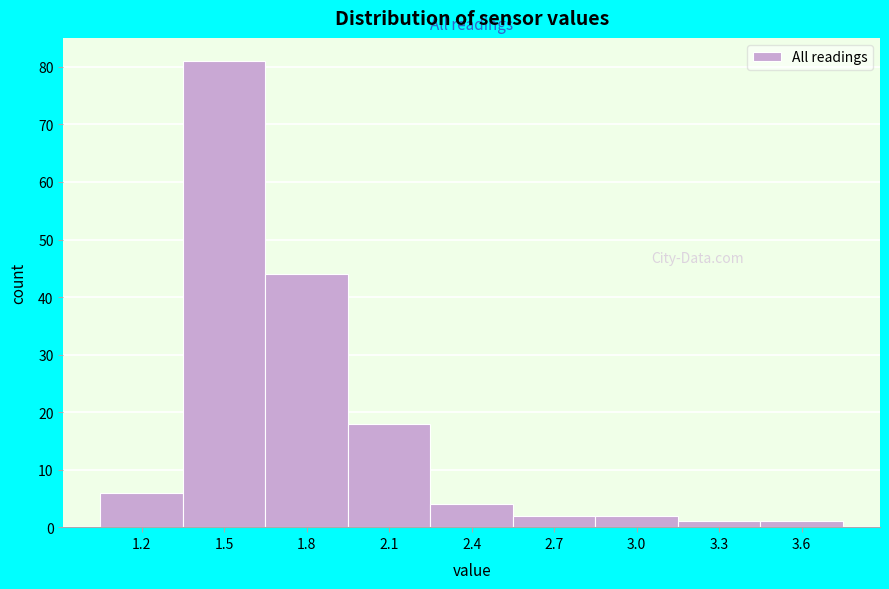

Reading left to right, extract all data points from this chart.

1.2=6	1.5=81	1.8=44	2.1=18	2.4=4	2.7=2	3.0=2	3.3=1	3.6=1